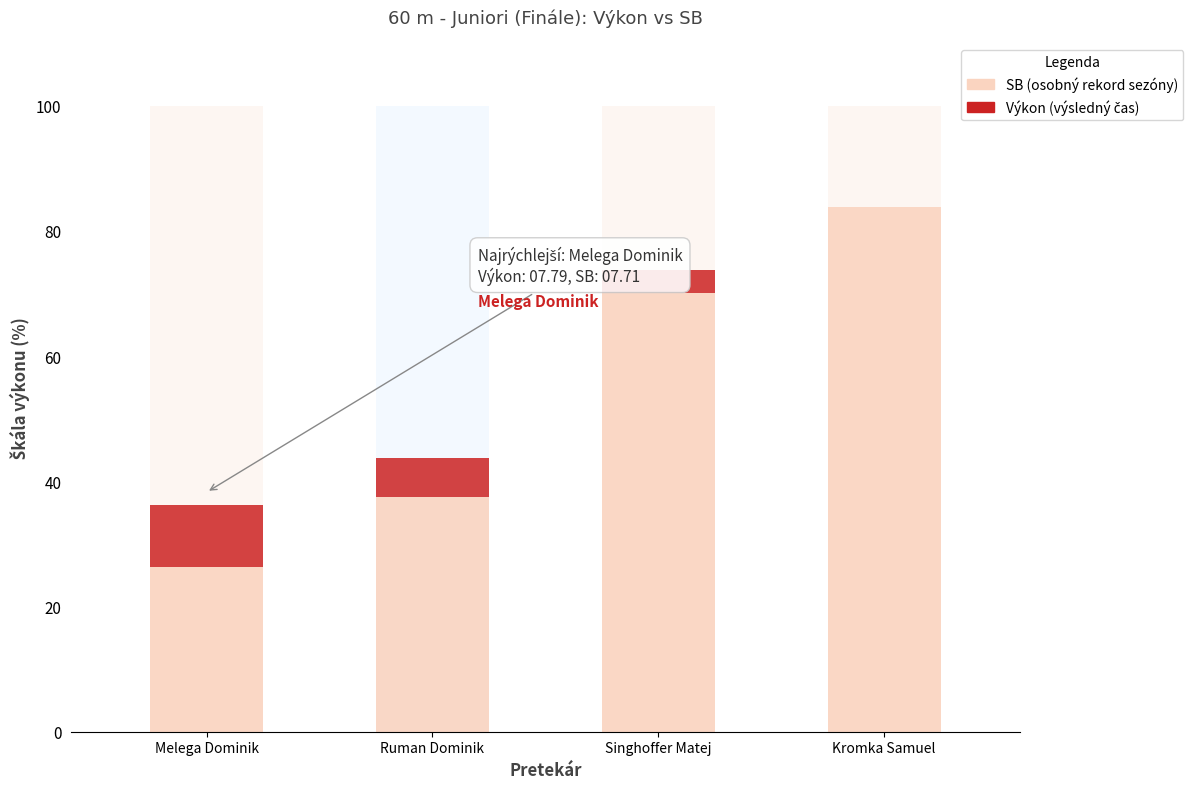

Which category has the lowest value across all series?

Kromka Samuel